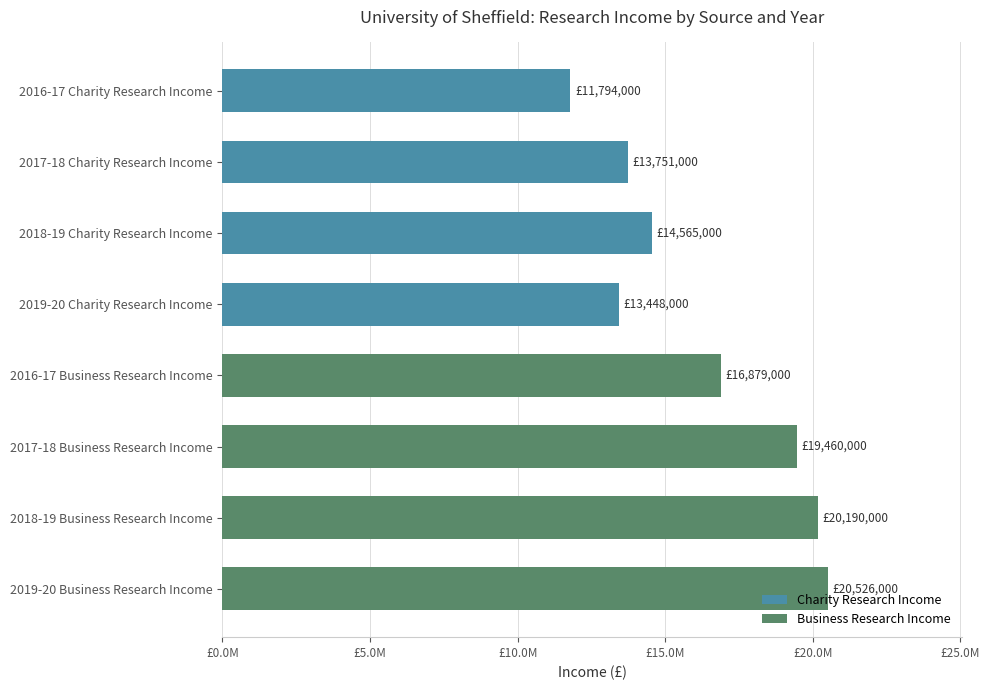

Are the bars horizontal?

Yes